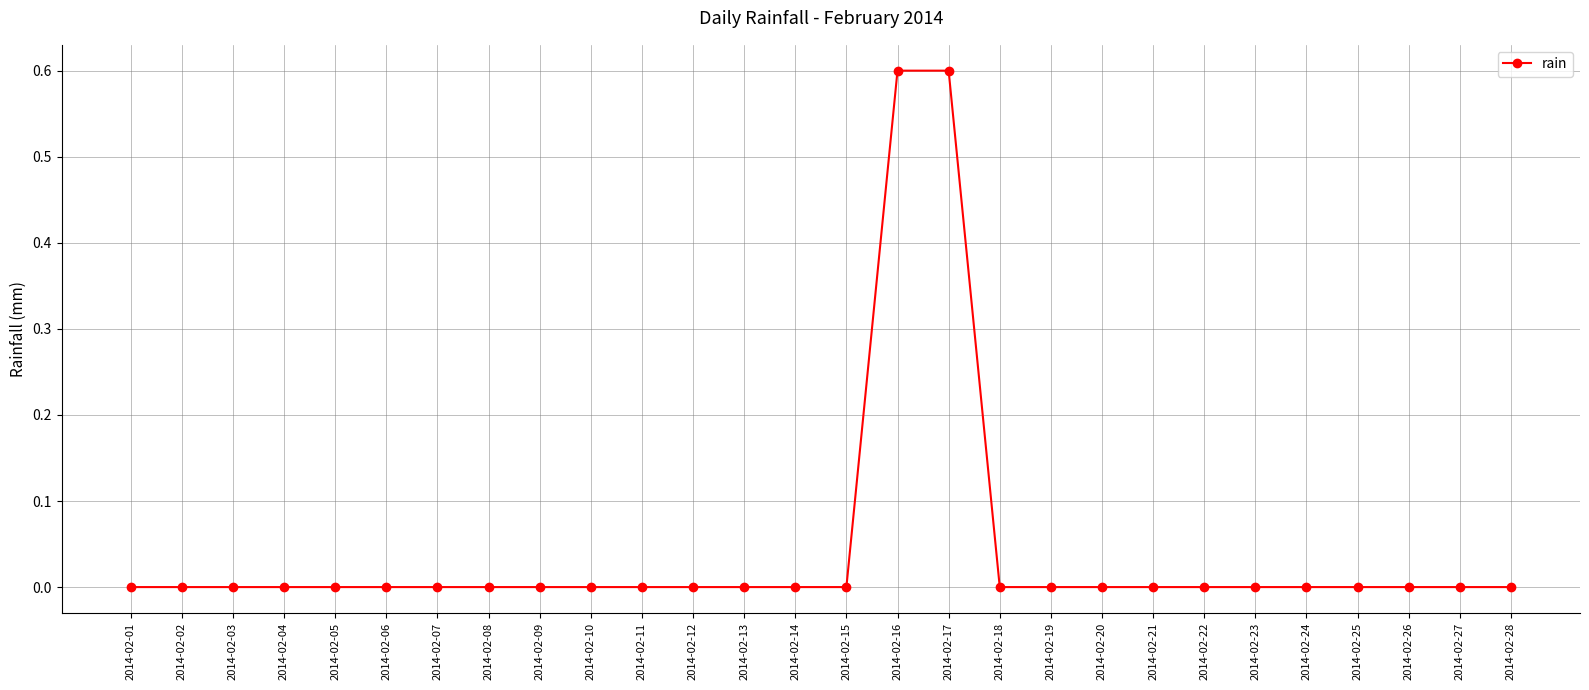

Is this an area chart (filled region under the line)?

No